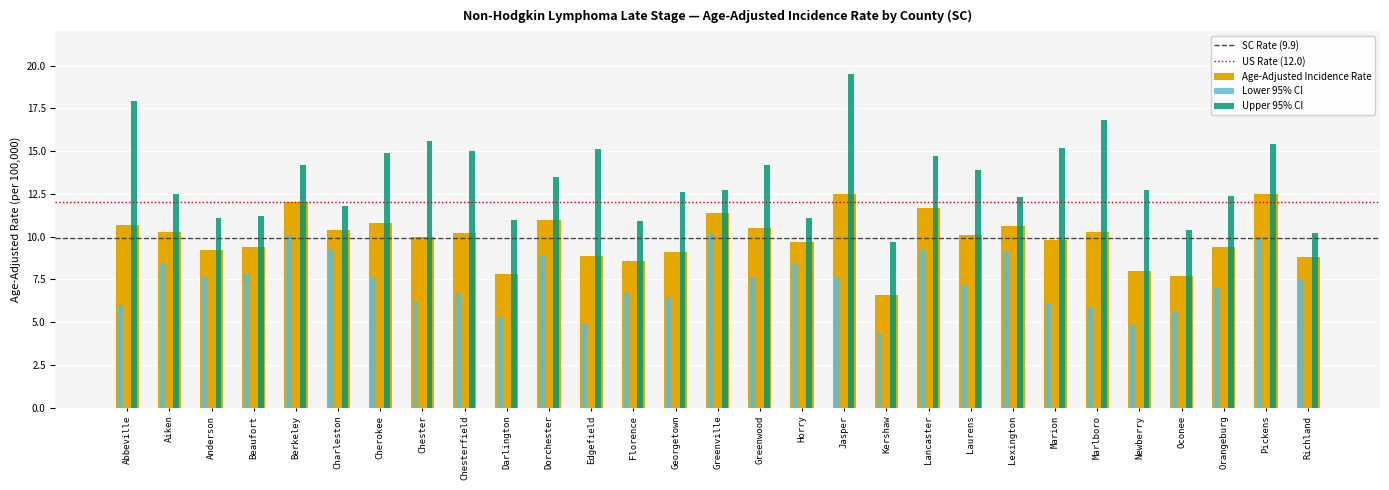

The Upper 95% CI series shows 17.8 at Greenville. True or false?

False